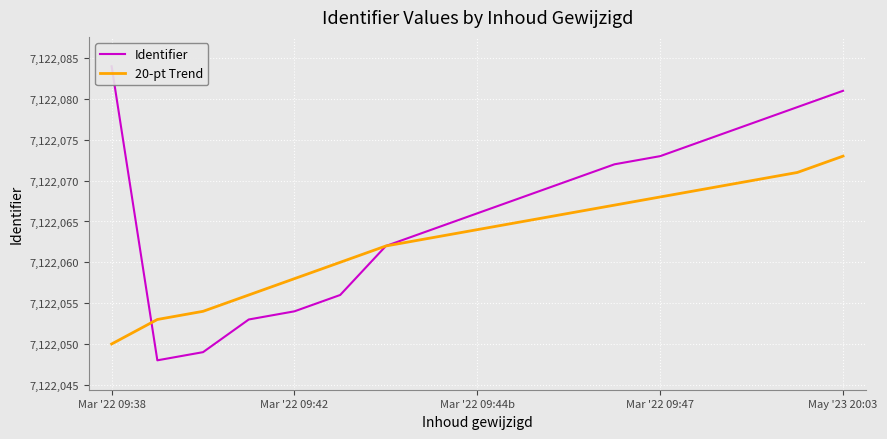

Which label corresponds to the largest value in the chart?

Mar '22 09:38